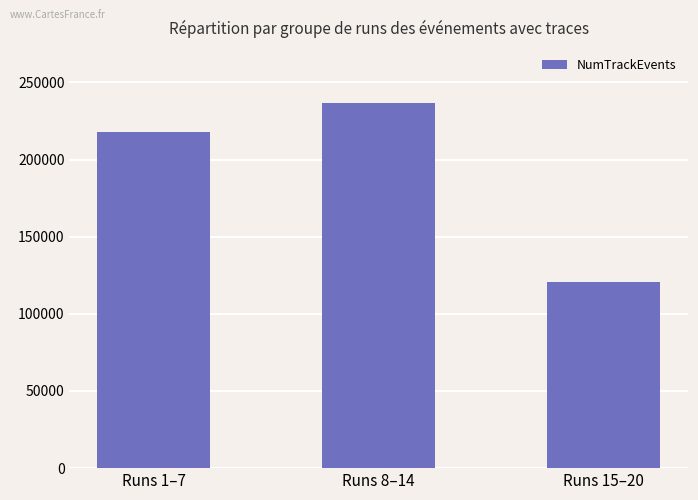

What is the greatest value displayed?

236821